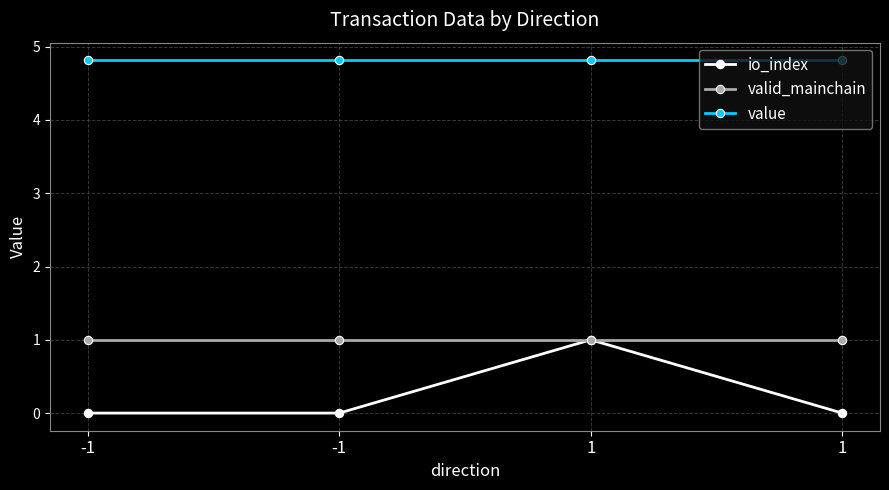

List the series in order of their overall mean, highest first.

value, valid_mainchain, io_index